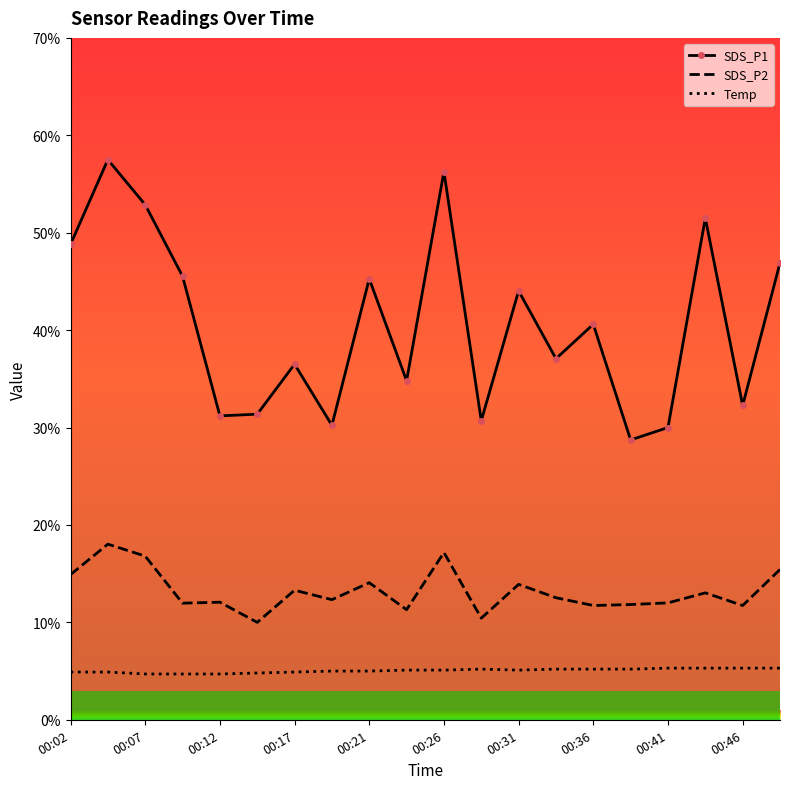

Which series has the widest spread of values?

SDS_P1